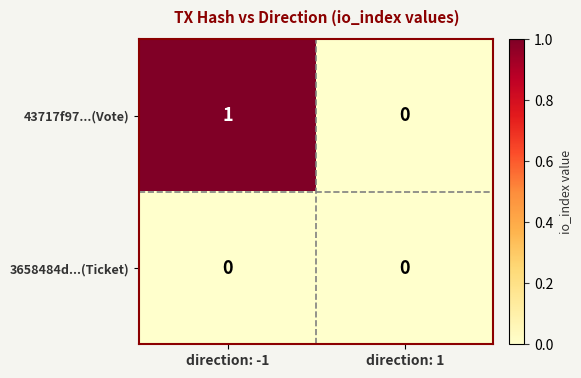

What is the maximum value shown in the chart?

1